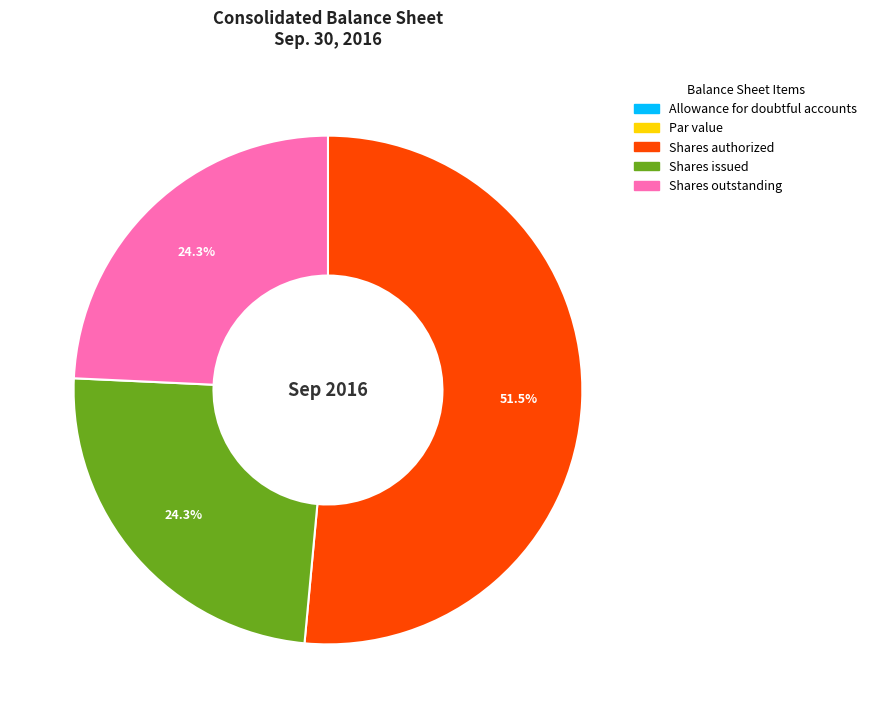

Is it true that Shares outstanding is 24% of the pie?

True